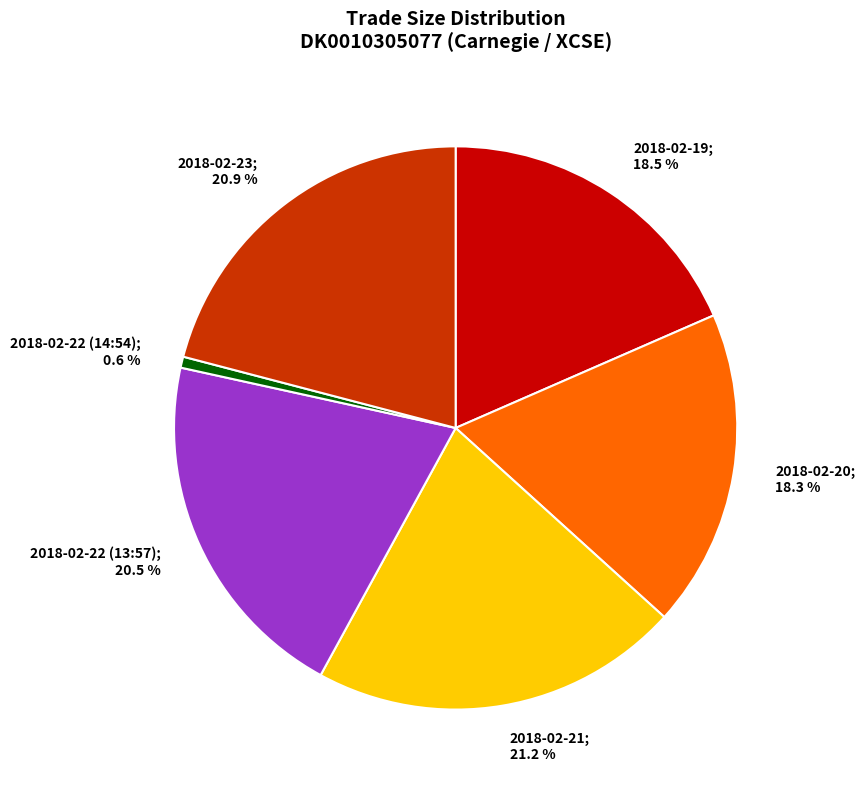

How many segments does this pie chart have?

6